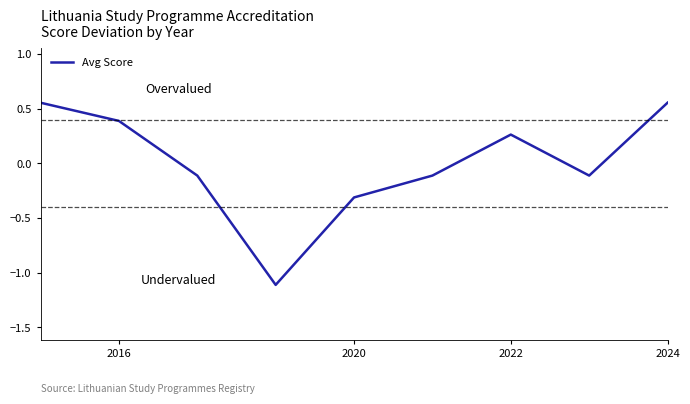

What is the difference between the maximum and minimum values?

1.7